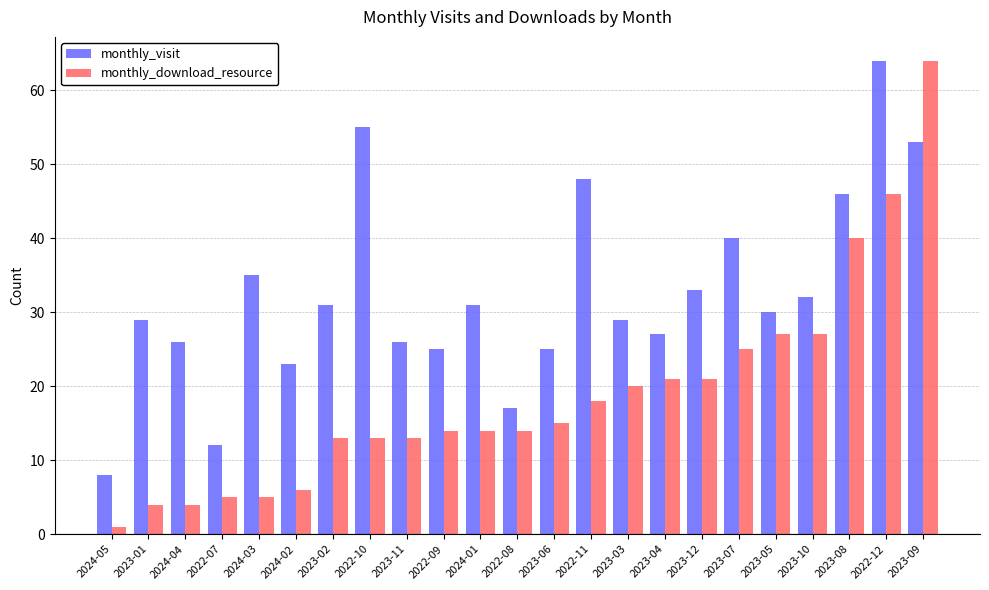

Rank the series at 2022-11 from highest to lowest value.

monthly_visit, monthly_download_resource